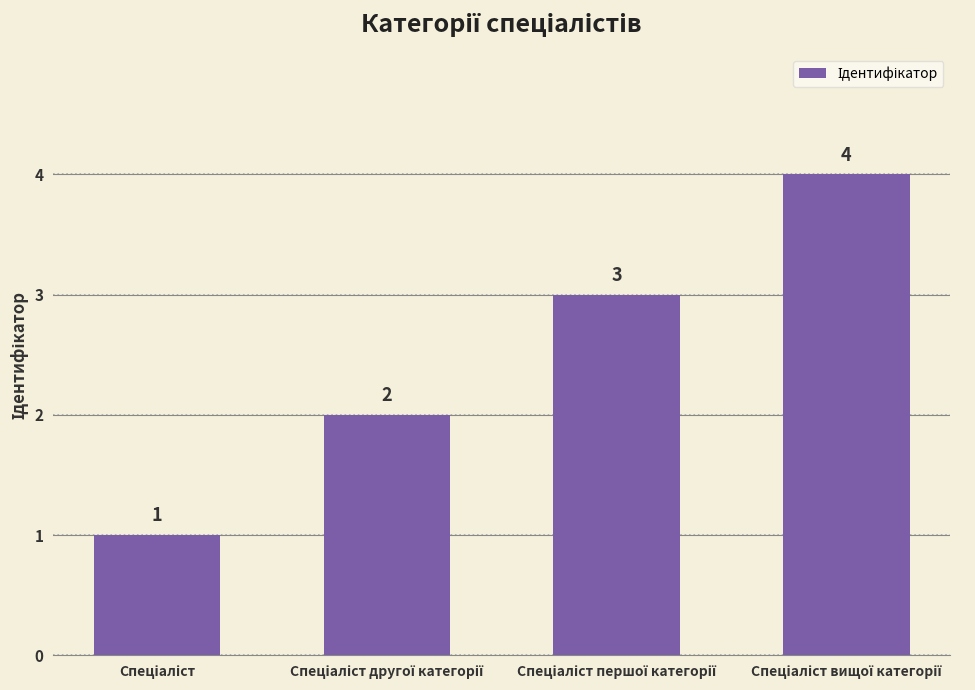

What is the difference between the maximum and minimum values?

3